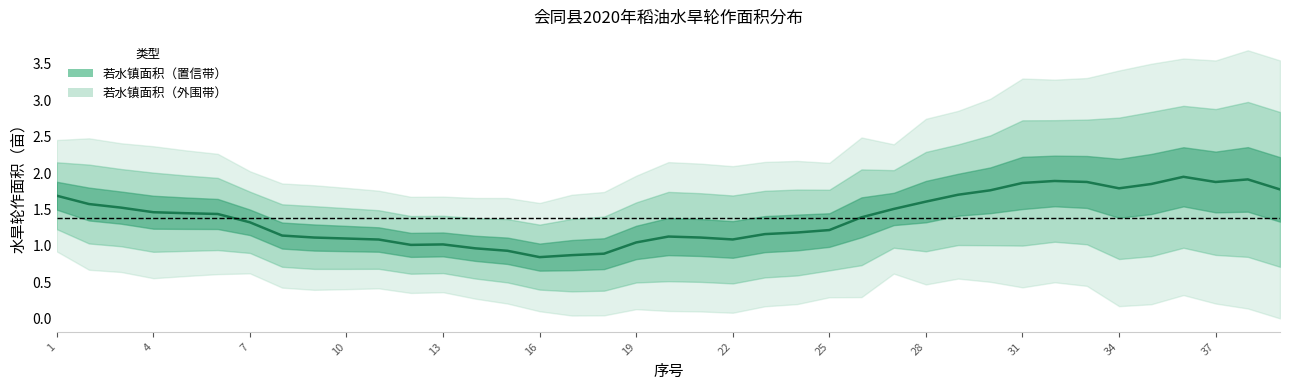

Which has a higher value, 20 or 37?

37